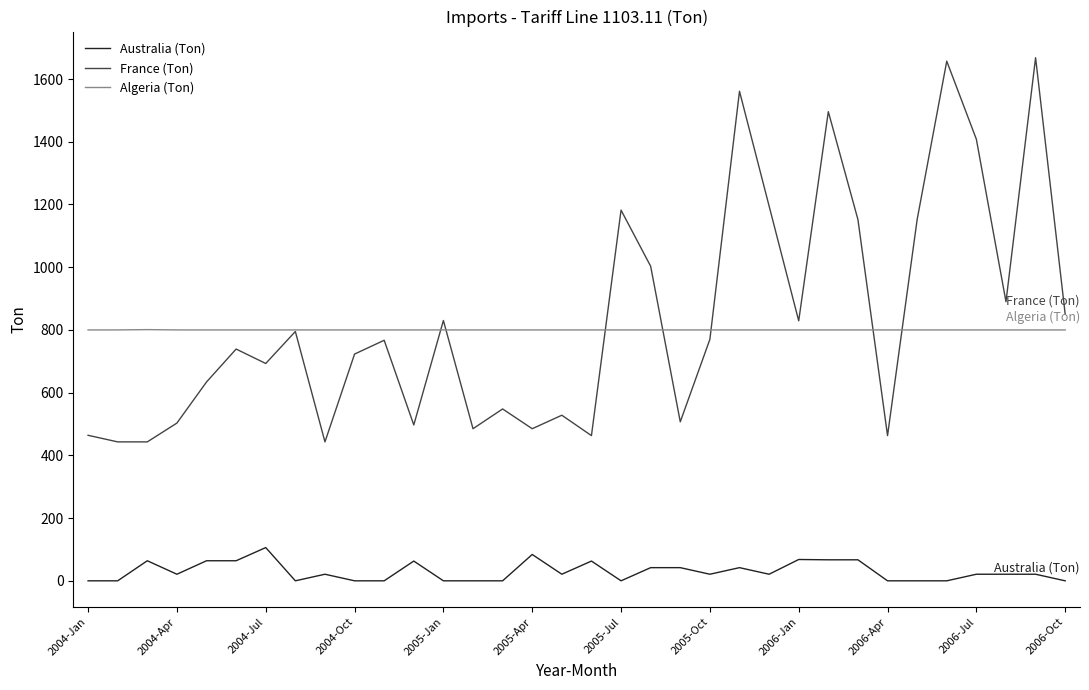

Which series has the largest total across all categories?

France (Ton)